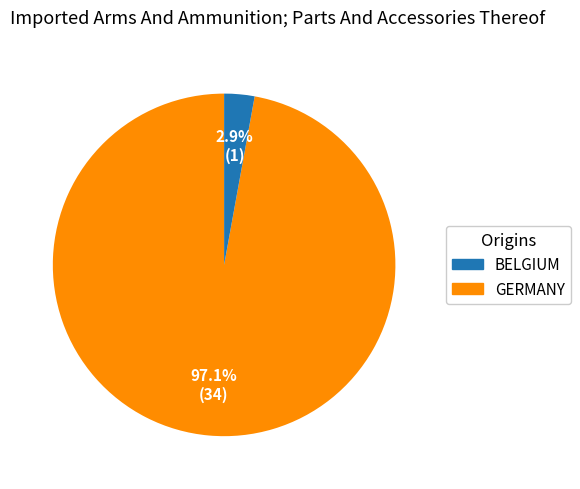

Is there any slice that represents more than half of the pie?

Yes